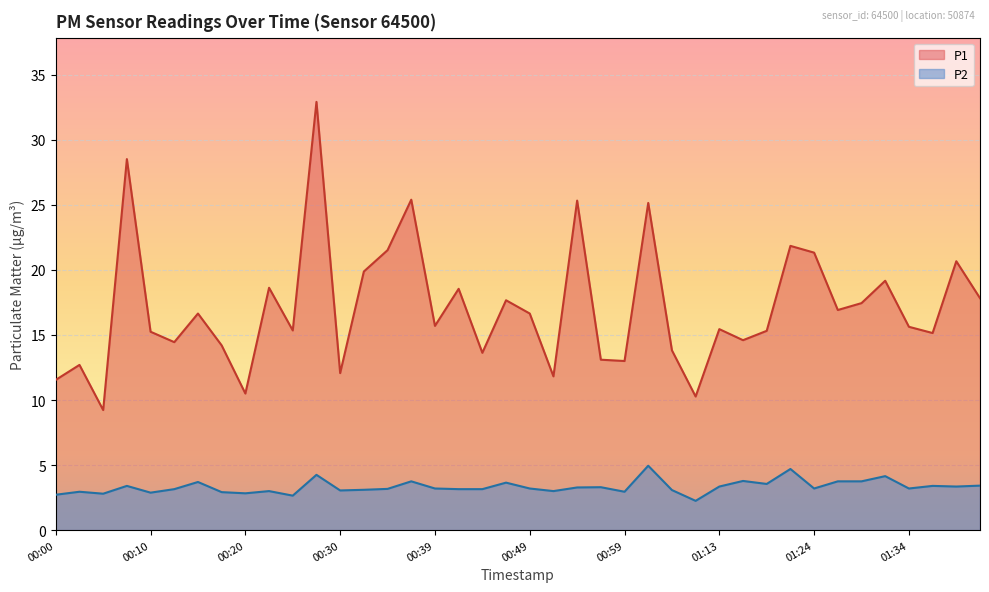

What is the label of the 16th point from the right?

00:59